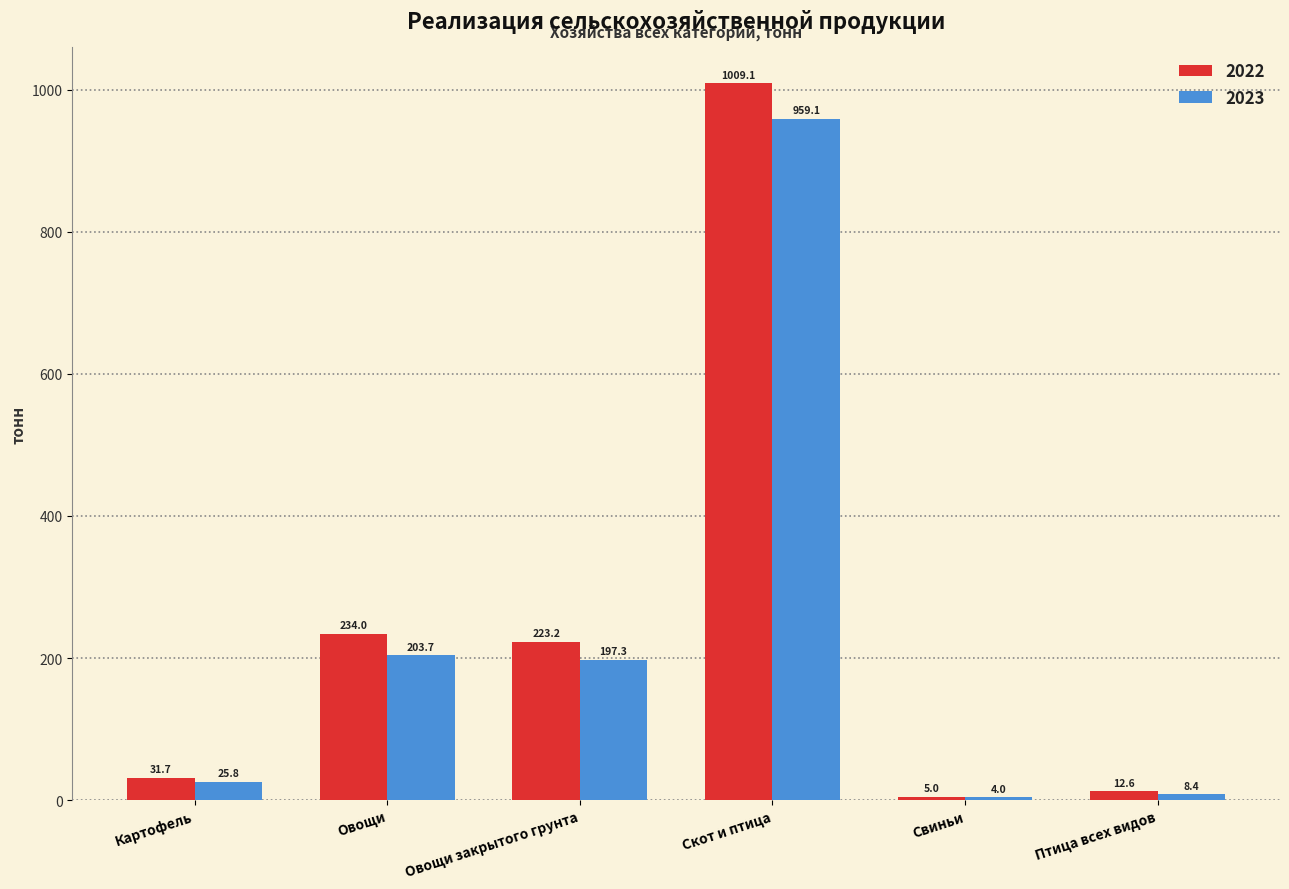

Between Картофель and Скот и птица, which series saw the biggest shift?

2022